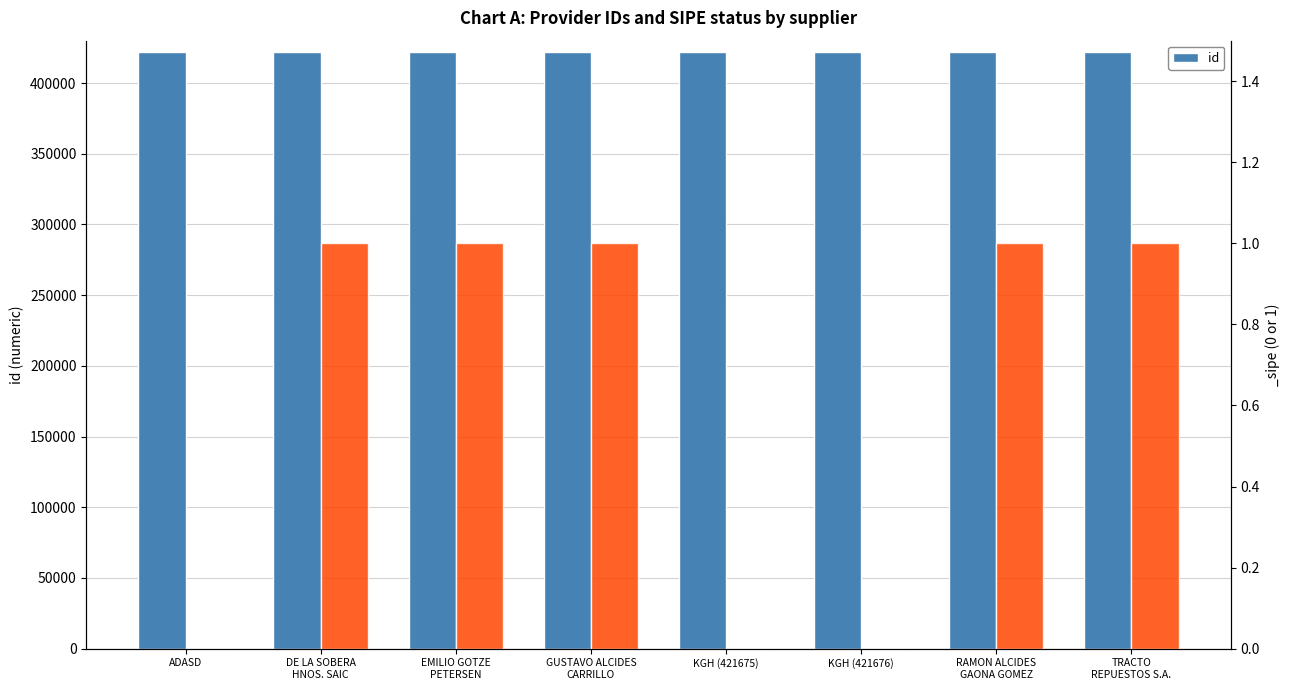

Count the number of categories in the chart.

8